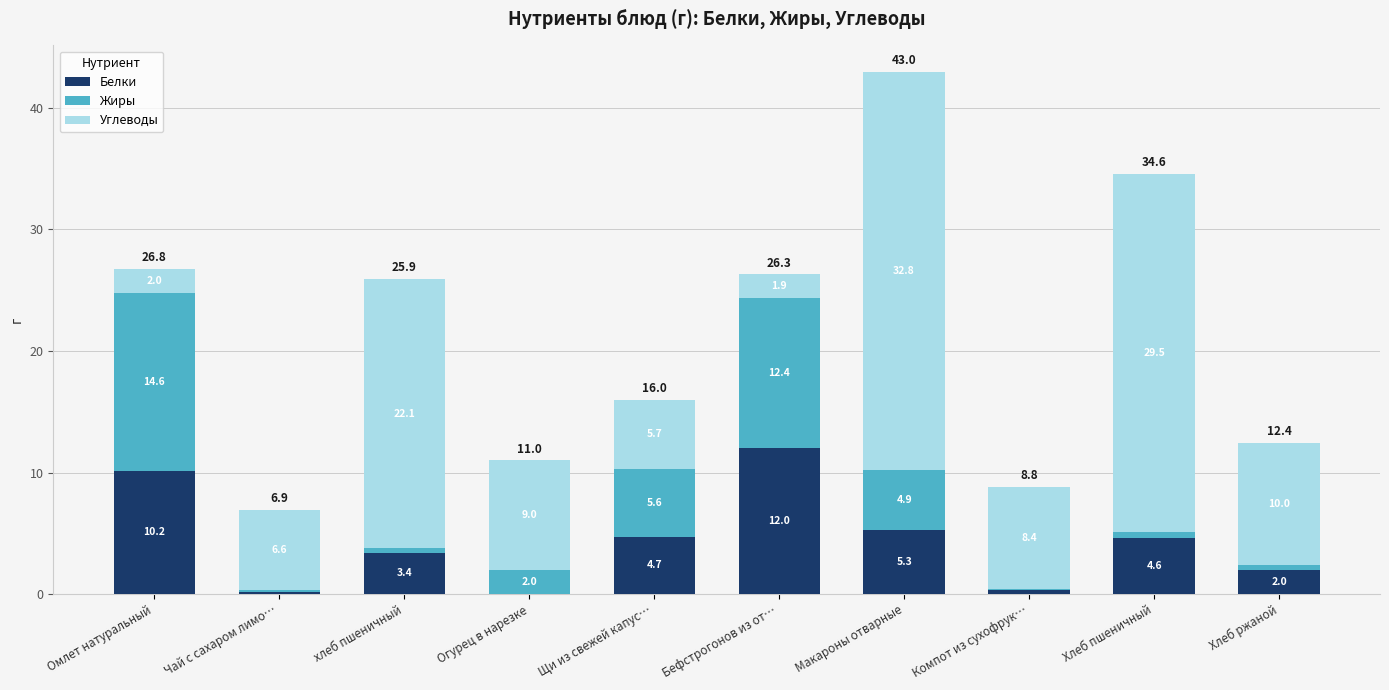

Reading right to left, transcribe the values for Белки.

Хлеб ржаной=2.0	Хлеб пшеничный=4.6	Компот из сухофрук…=0.3	Макароны отварные=5.3	Бефстрогонов из от…=12.0	Щи из свежей капус…=4.7	Огурец в нарезке=0.0	хлеб пшеничный=3.4	Чай с сахаром лимо…=0.2	Омлет натуральный=10.2